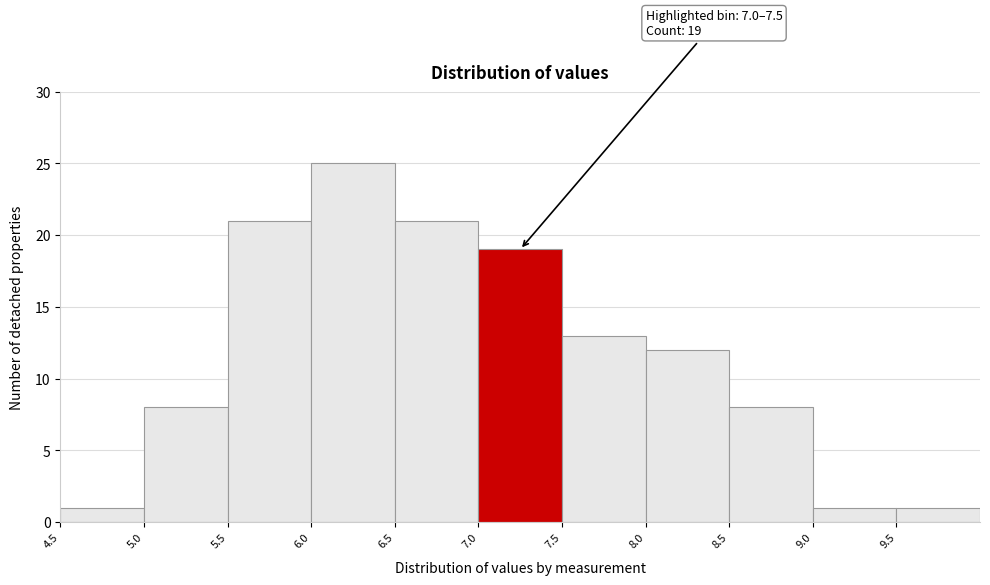

Which range on the x-axis has the tallest bar?

6.0 to 6.5